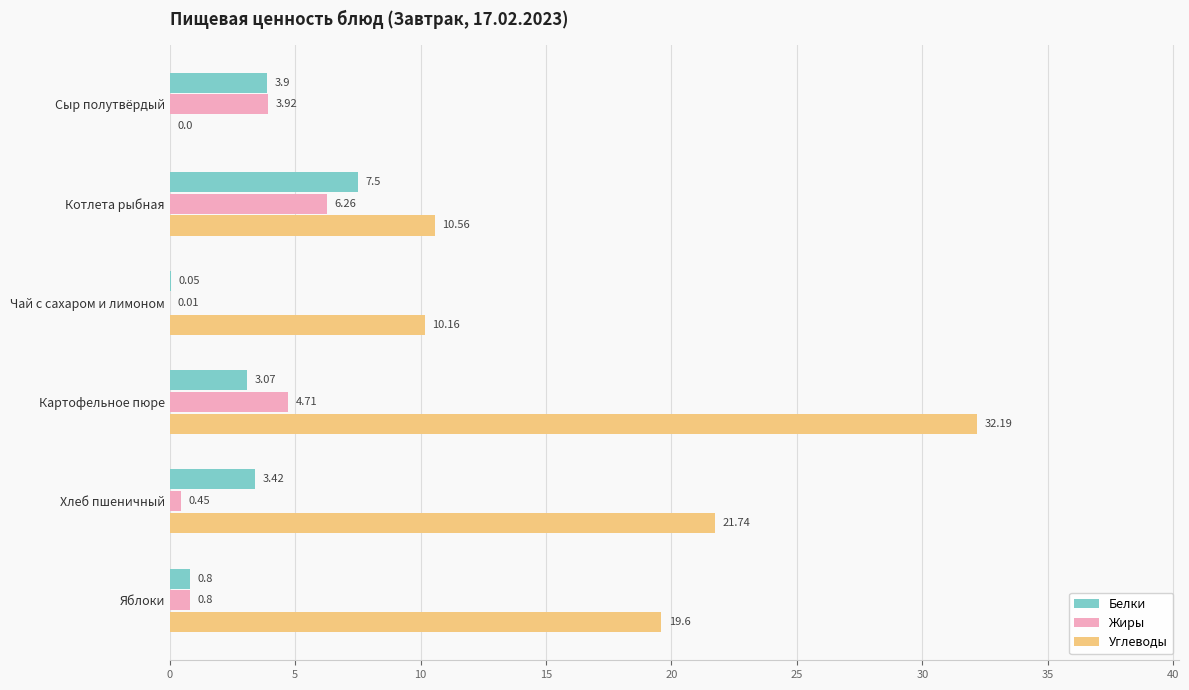

Where is Углеводы nearest to the value 16?

Яблоки